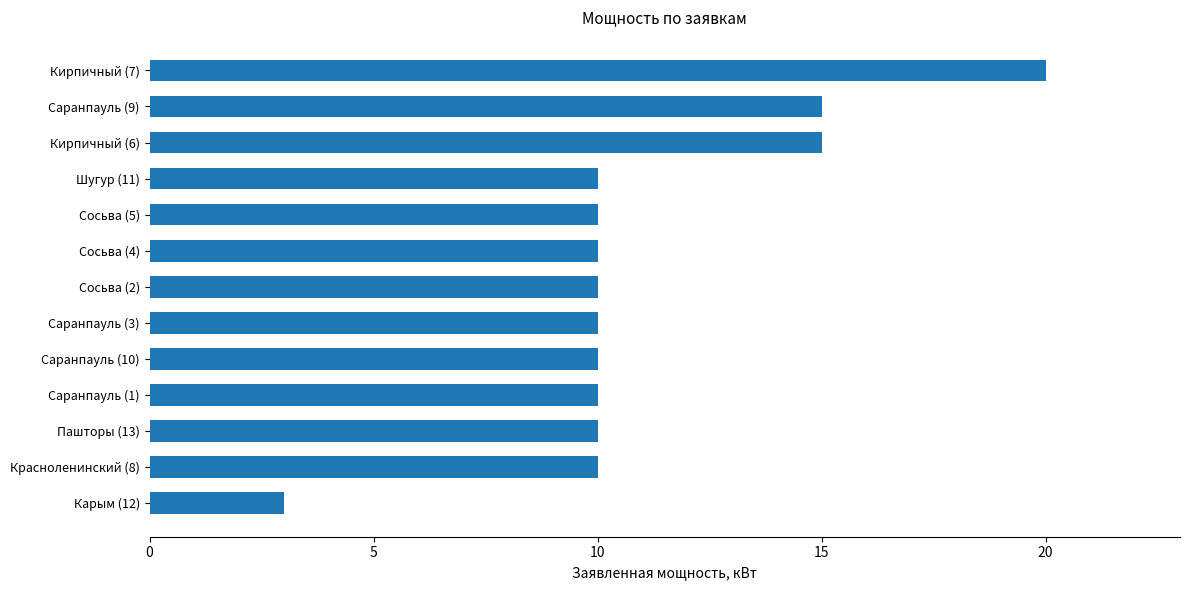

What is the change in value from Сосьва (4) to Карым (12)?

-7